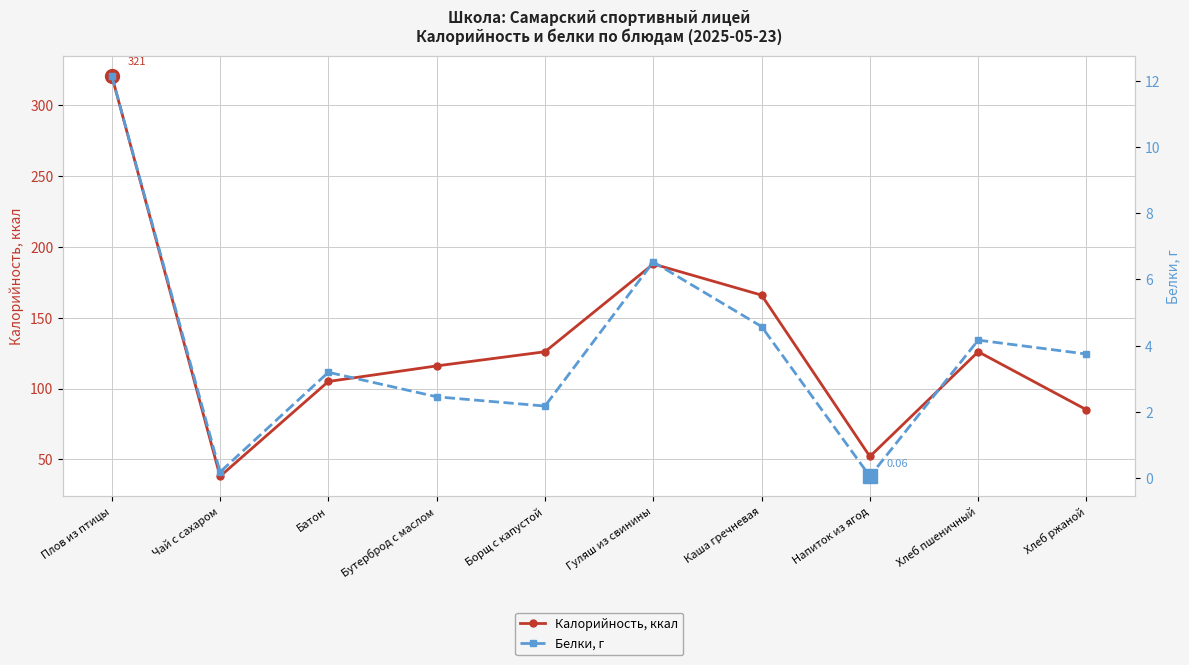

Is this an area chart (filled region under the line)?

No